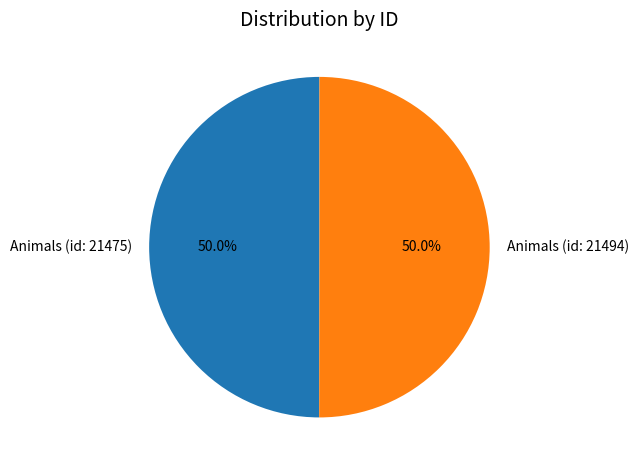

To the nearest percent, what is the combined percentage of Animals (id: 21494) and Animals (id: 21475)?

100%